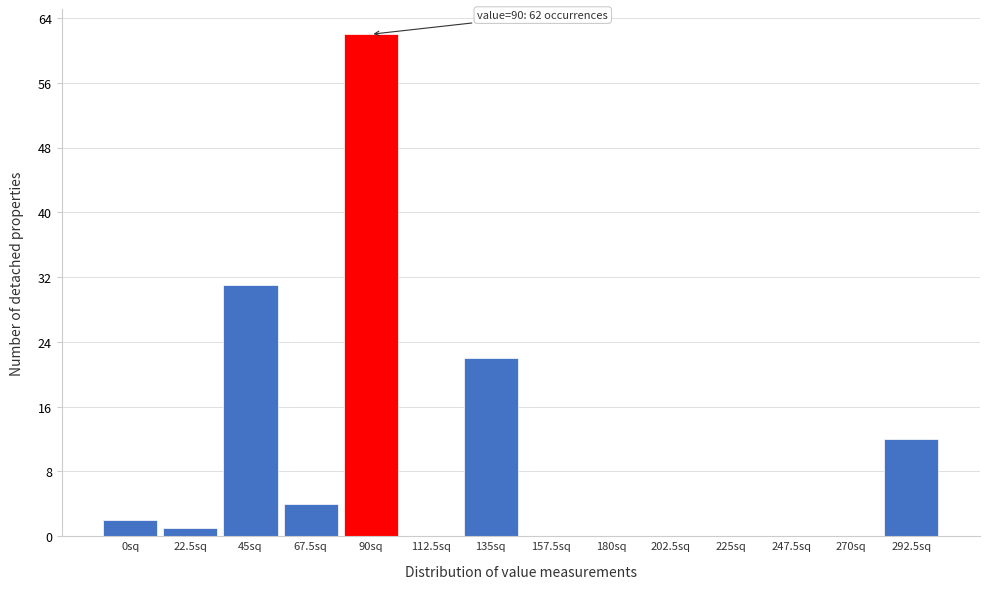

Reading left to right, what are all the values shown in this chart?

0sq=2	22.5sq=1	45sq=31	67.5sq=4	90sq=62	112.5sq=0	135sq=22	157.5sq=0	180sq=0	202.5sq=0	225sq=0	247.5sq=0	270sq=0	292.5sq=12